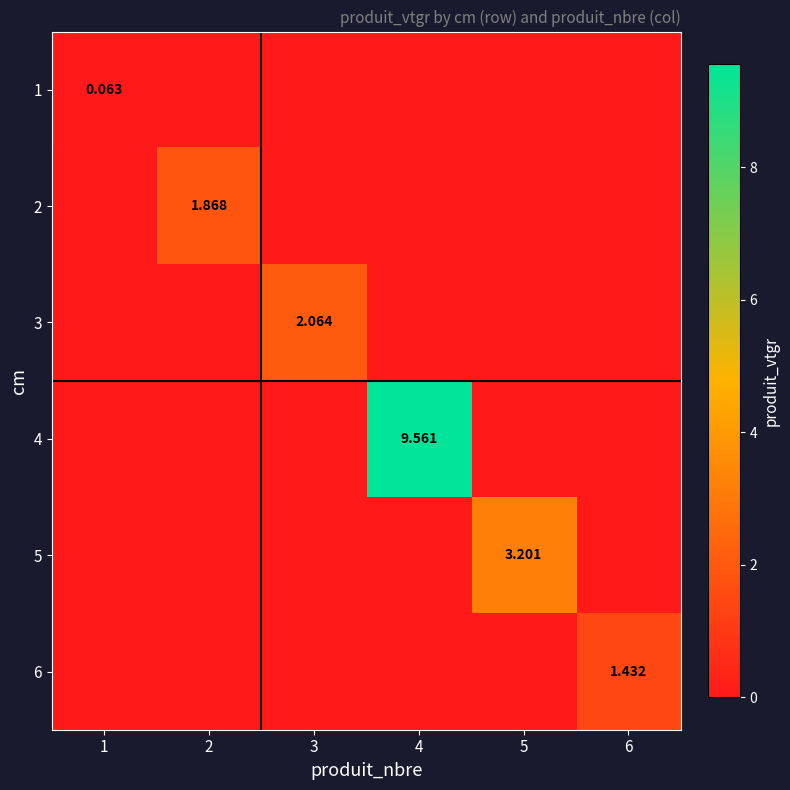

Rank the series at 2 from lowest to highest value.

1, 3, 4, 5, 6, 2